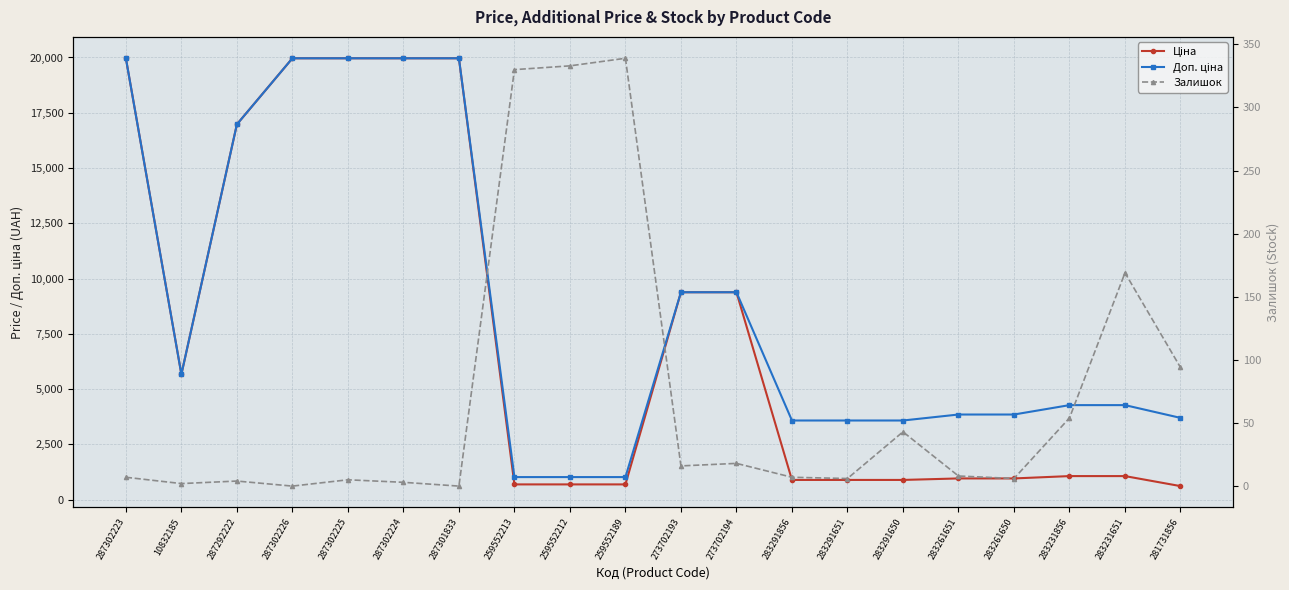

The Ціна series shows 1415.4 at 283291650. True or false?

False